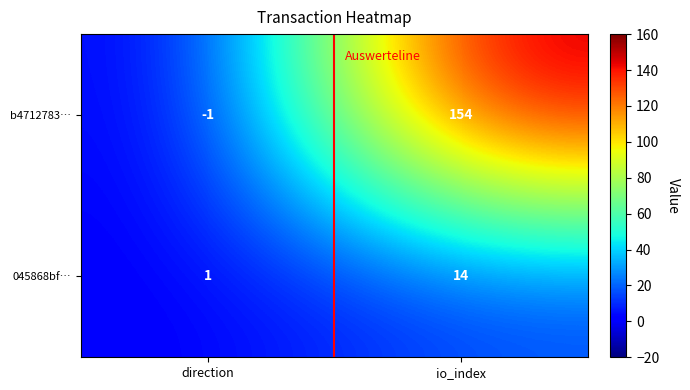

Rank the series at io_index from highest to lowest value.

b4712783…, 045868bf…